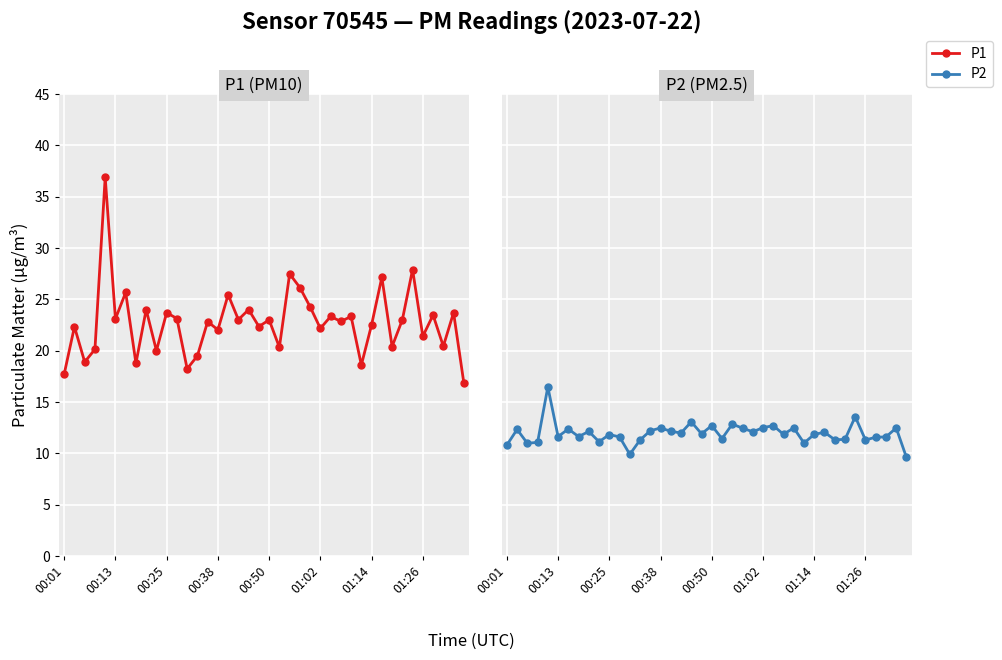

What is the highest value of the P2 series?

16.5